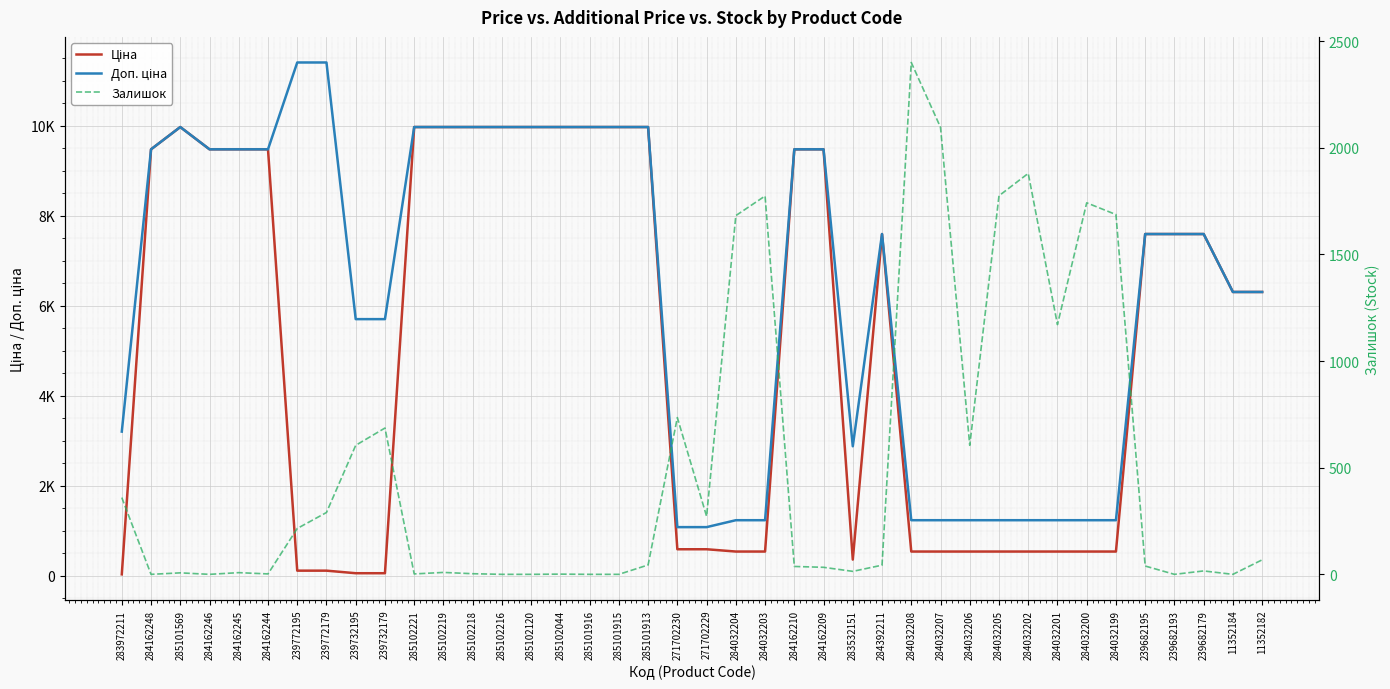

What are all the series names shown in the legend?

Ціна, Доп. ціна, Залишок